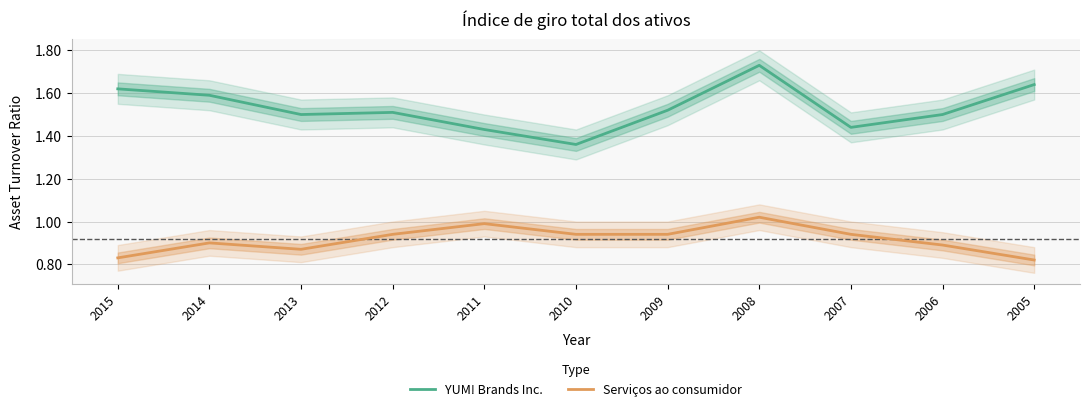

What is the difference between the maximum and minimum values in the Serviços ao consumidor series?

0.2